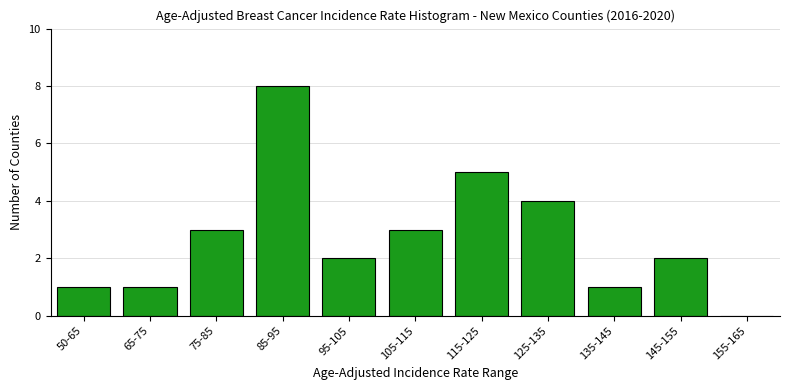

Reading right to left, list all the values displayed in this chart.

155-165=0	145-155=2	135-145=1	125-135=4	115-125=5	105-115=3	95-105=2	85-95=8	75-85=3	65-75=1	50-65=1